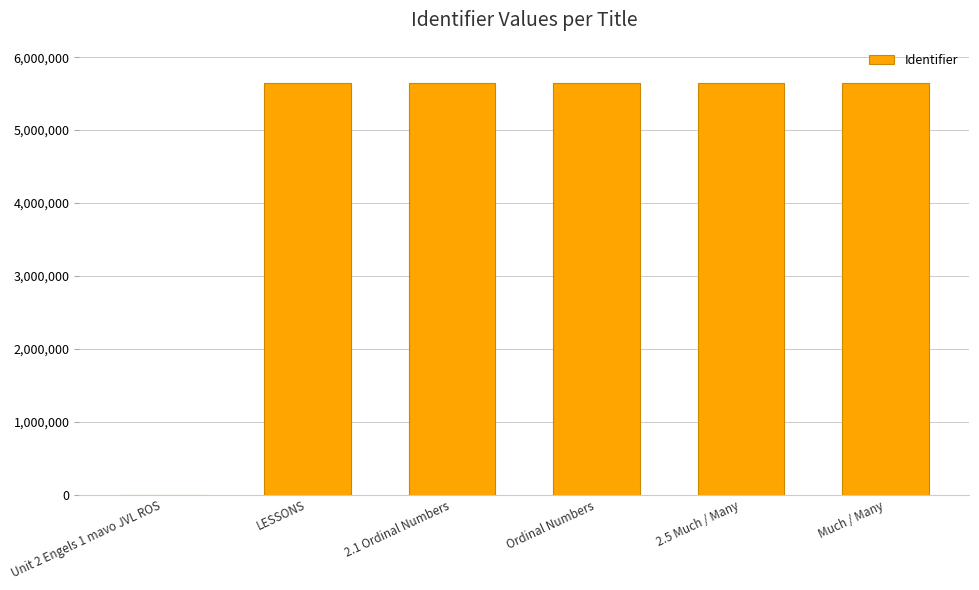

What is the greatest value displayed?

5646641